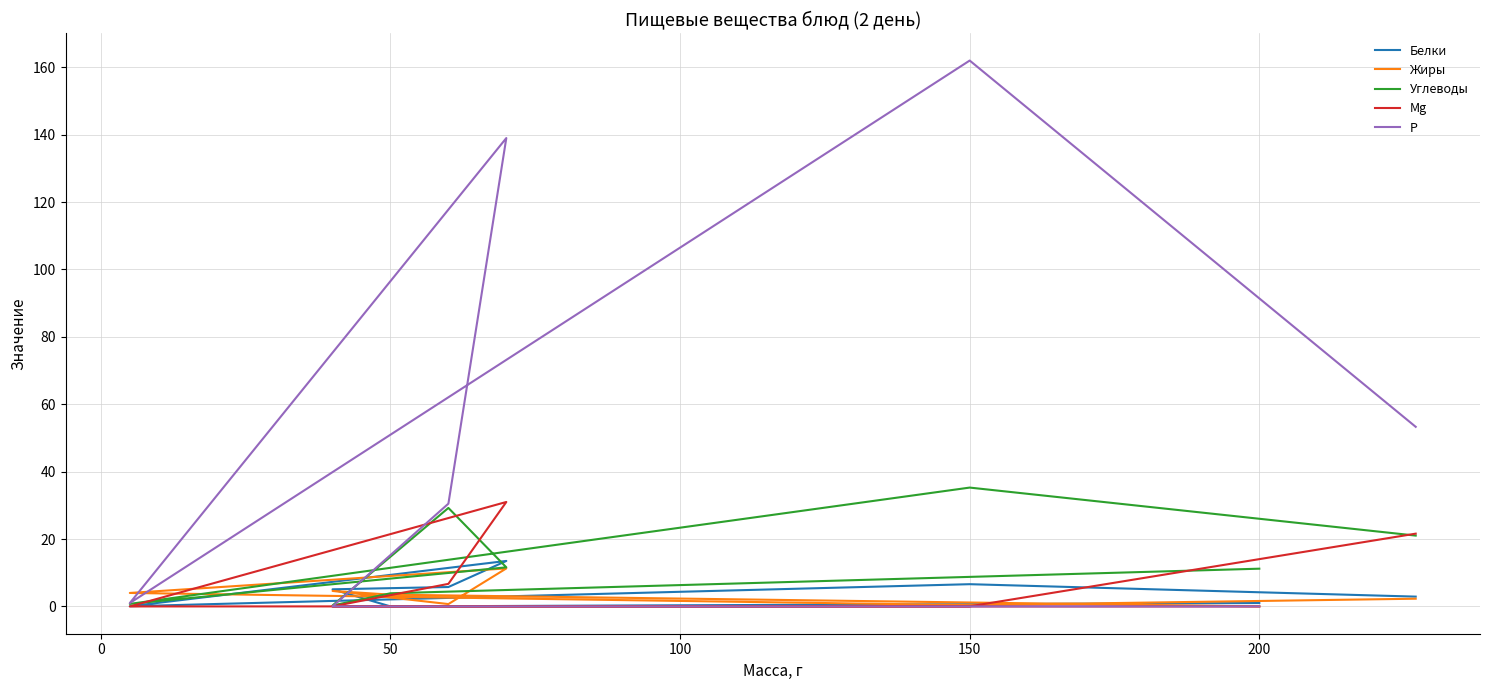

Is this an area chart (filled region under the line)?

No